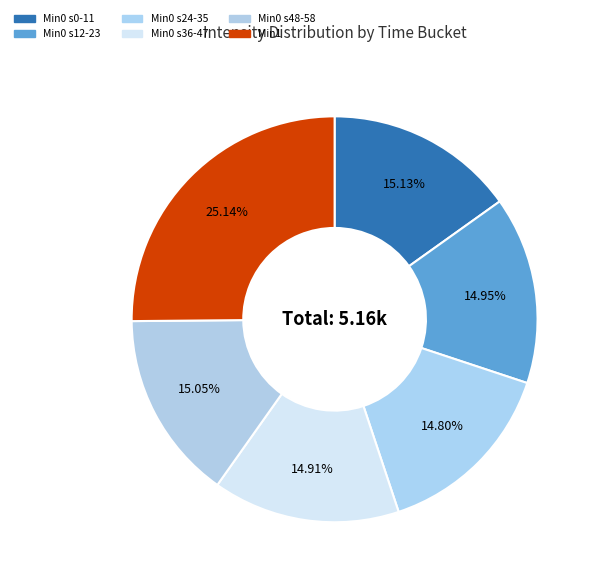

How many slices are in this pie chart?

6